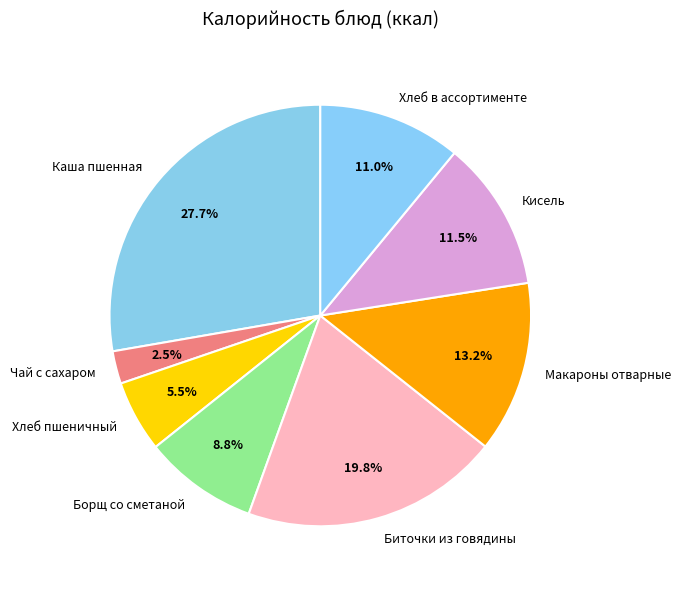

To the nearest percent, what portion does Борщ со сметаной represent?

9%